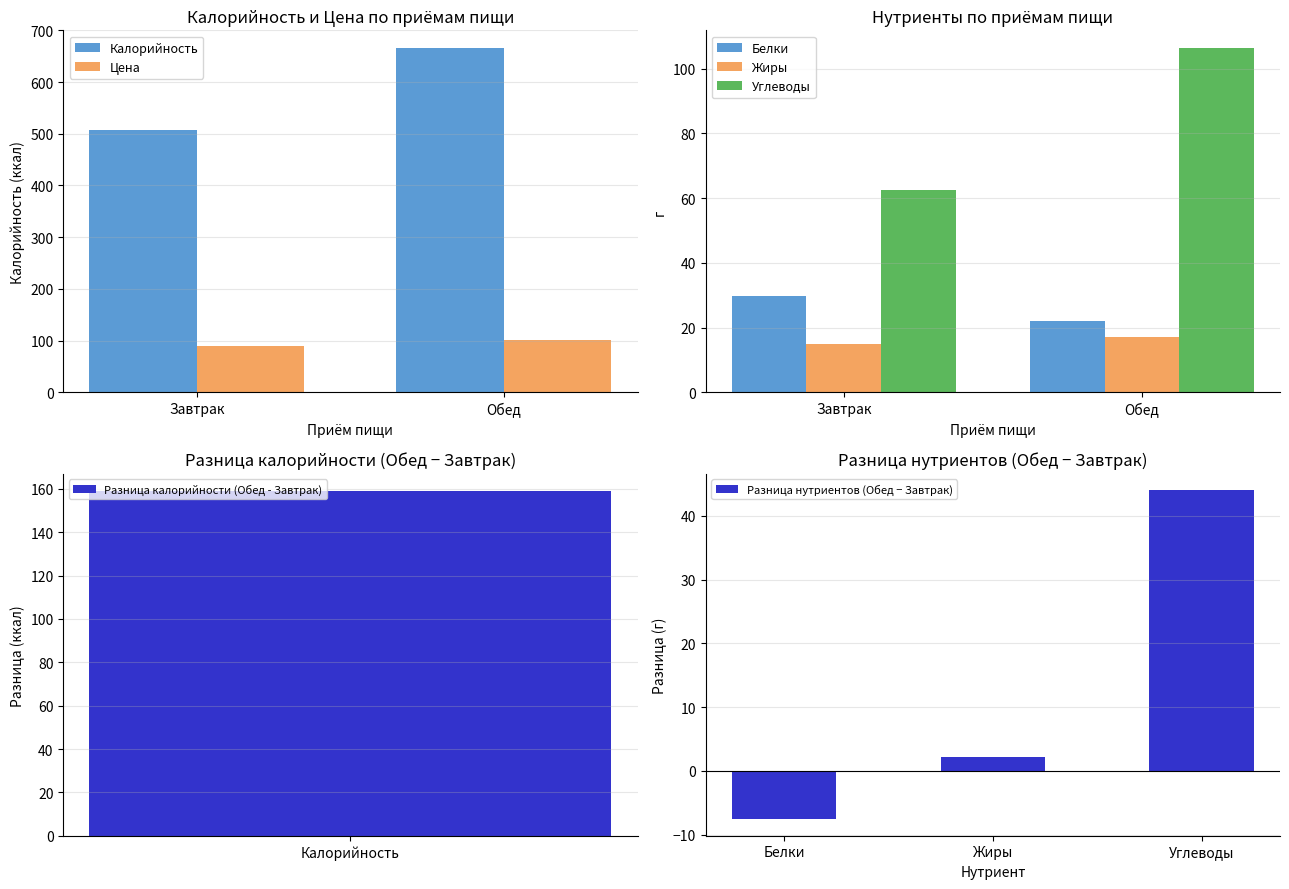

What is the difference between the Калорийность values at Завтрак and Обед?

159.0